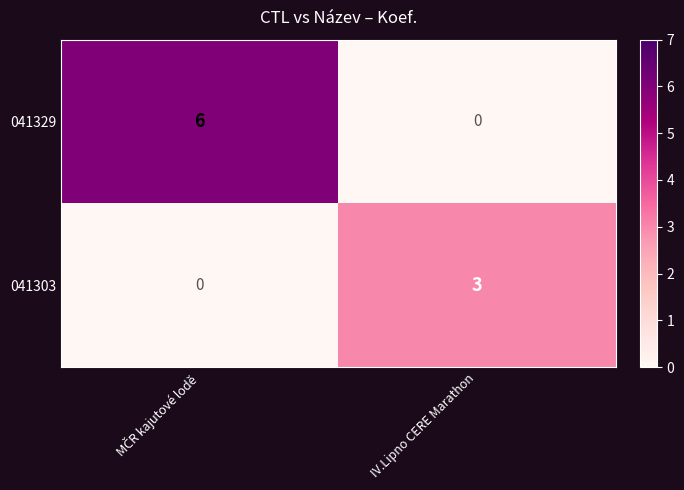

Which series has the largest total across all categories?

041329